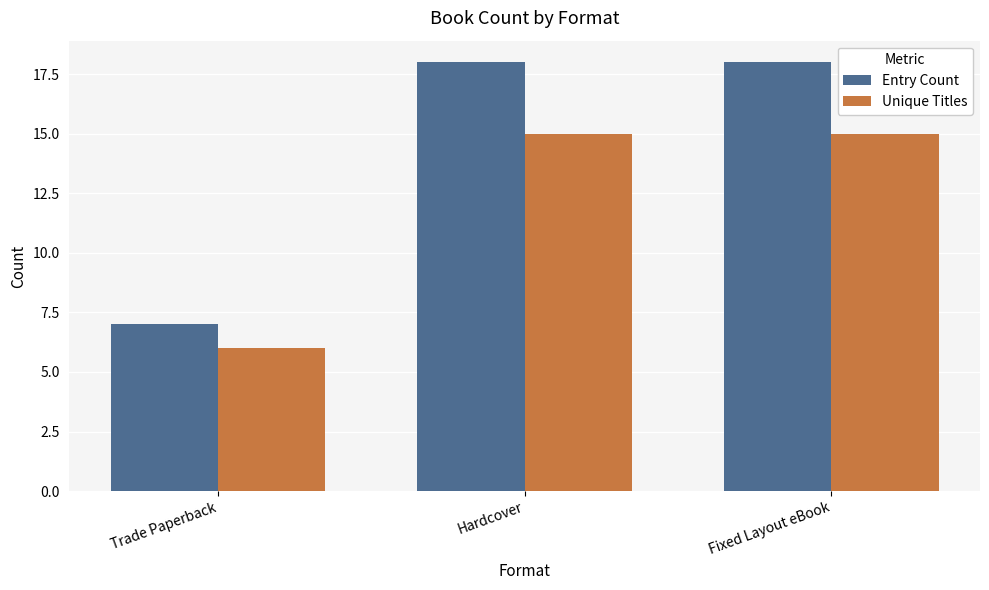

How many distinct data groups are displayed?

2